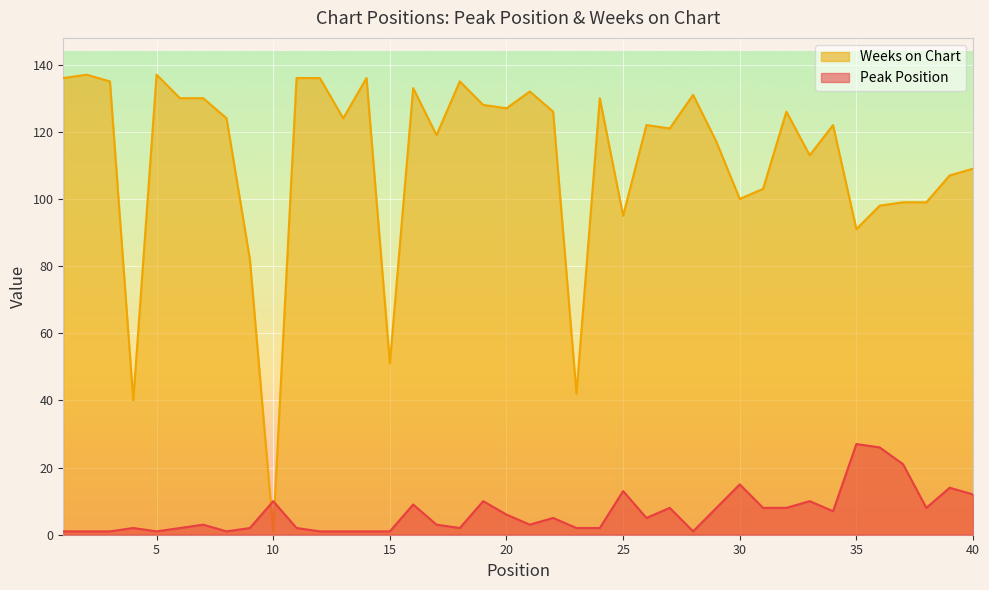

How many lines are shown in the chart?

2